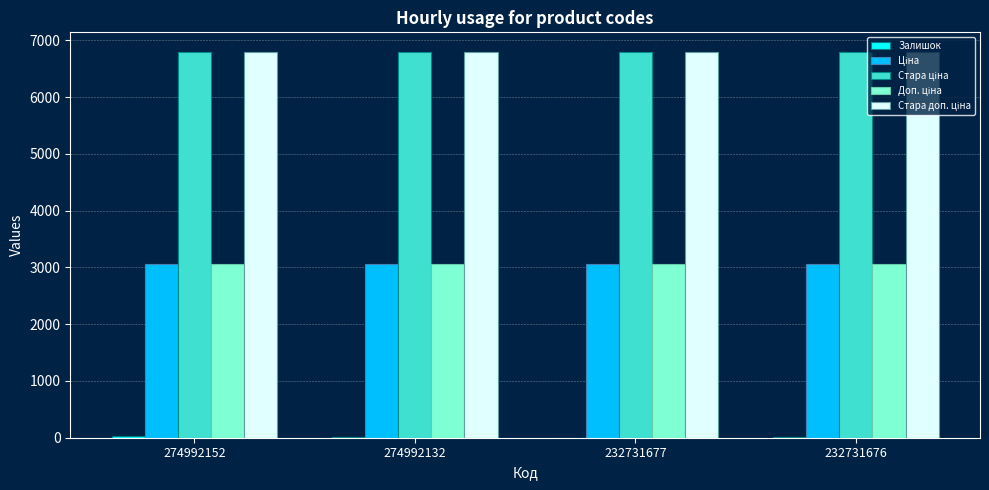

What is the sum of all Залишок values?

50.0